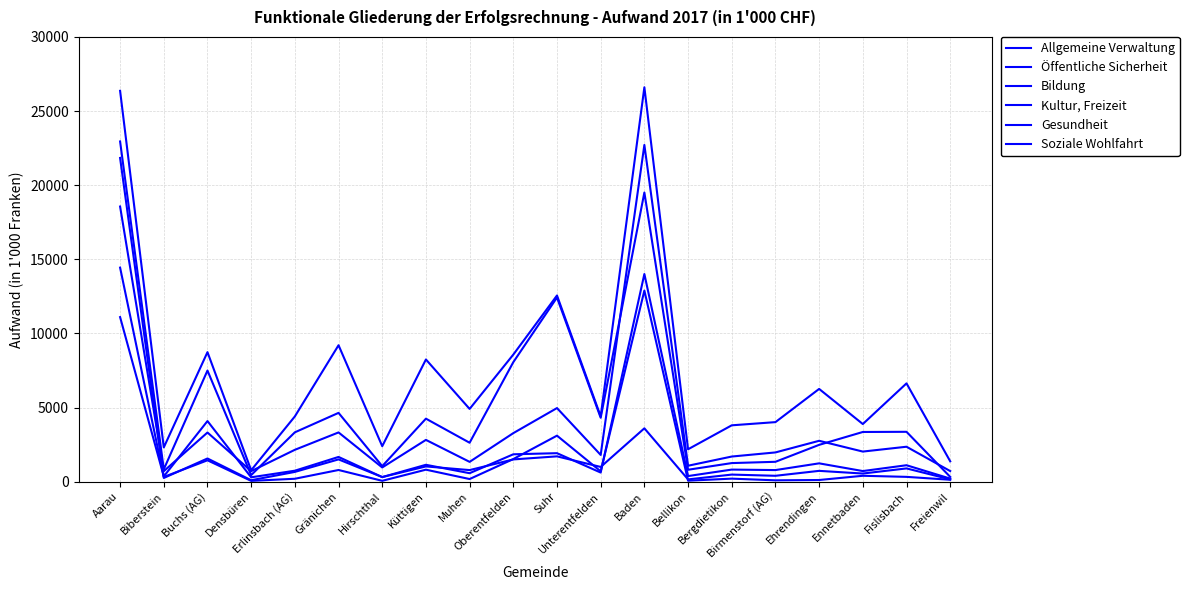

Between Küttigen and Bellikon, which is larger?

Küttigen